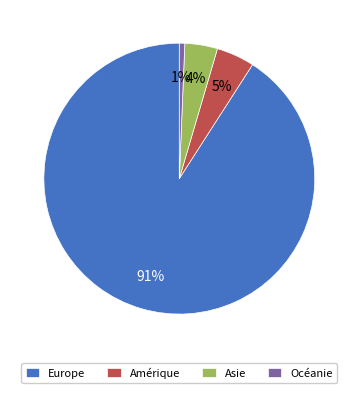

To the nearest percent, what is the average slice percentage?

25%